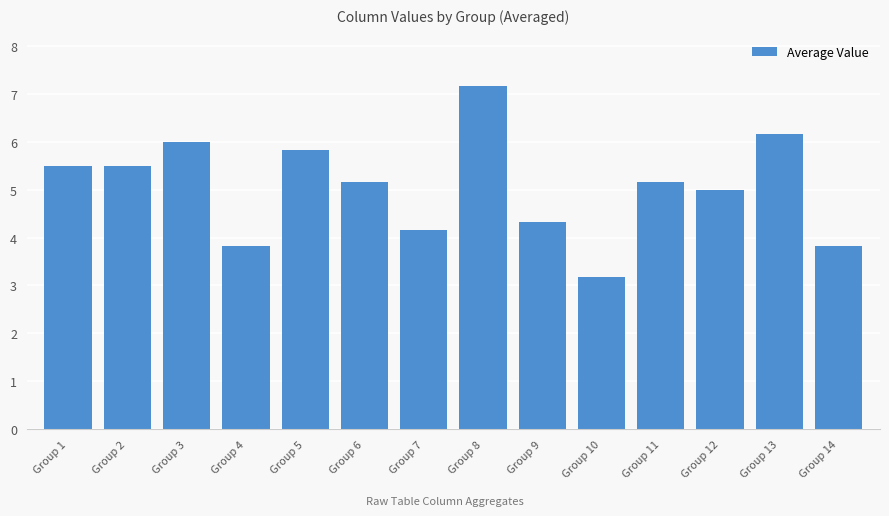

What is the value of the 5th bar from the left?

5.8